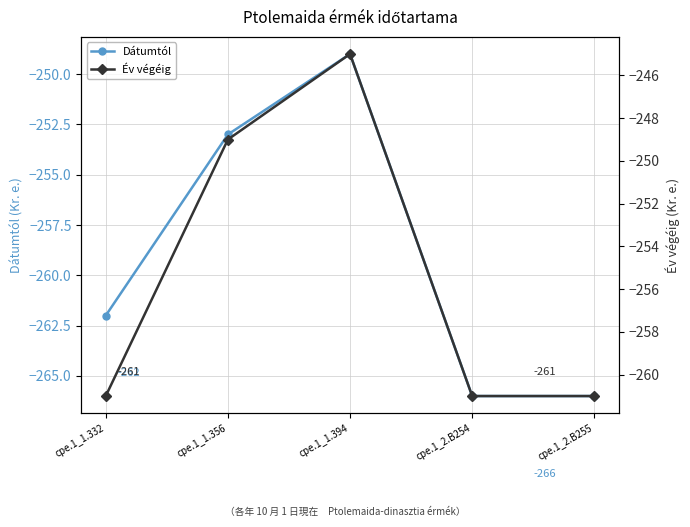

What is the minimum value shown in the chart?

-266